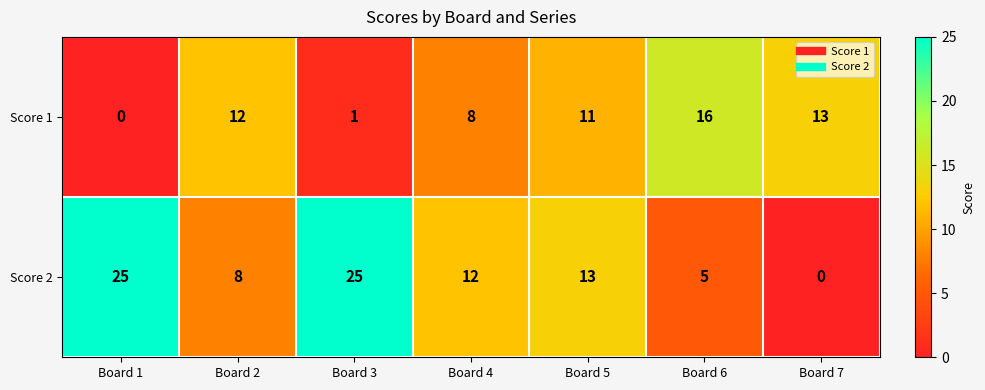

What is the sum of the Score 1 values at Board 6 and Board 2?

28